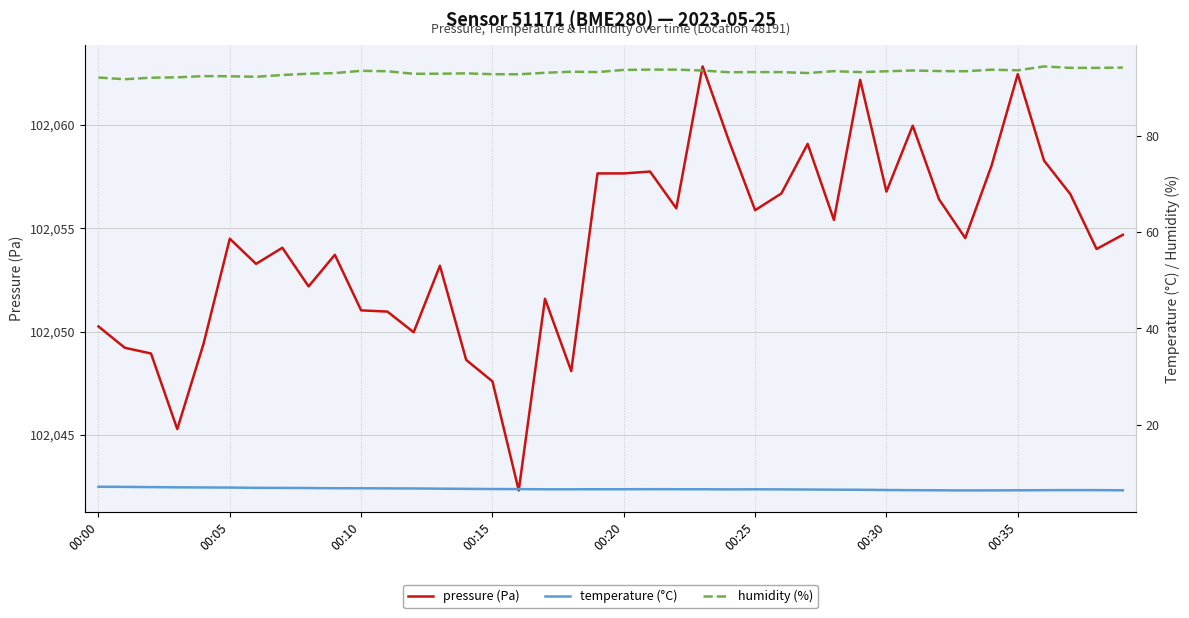

Count the number of categories in the chart.

40